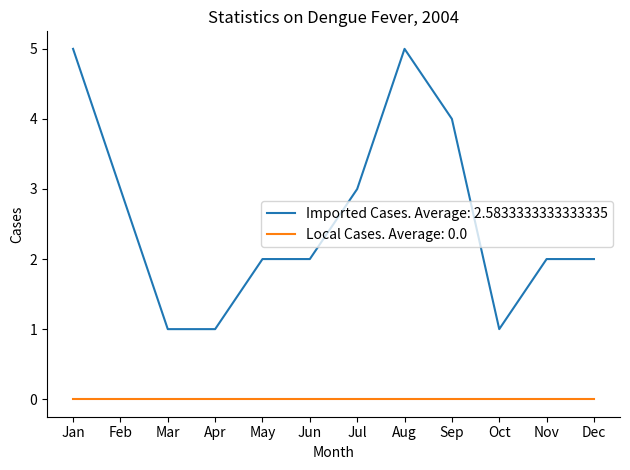

Which series has the largest total across all categories?

Imported Cases. Average: 2.5833333333333335